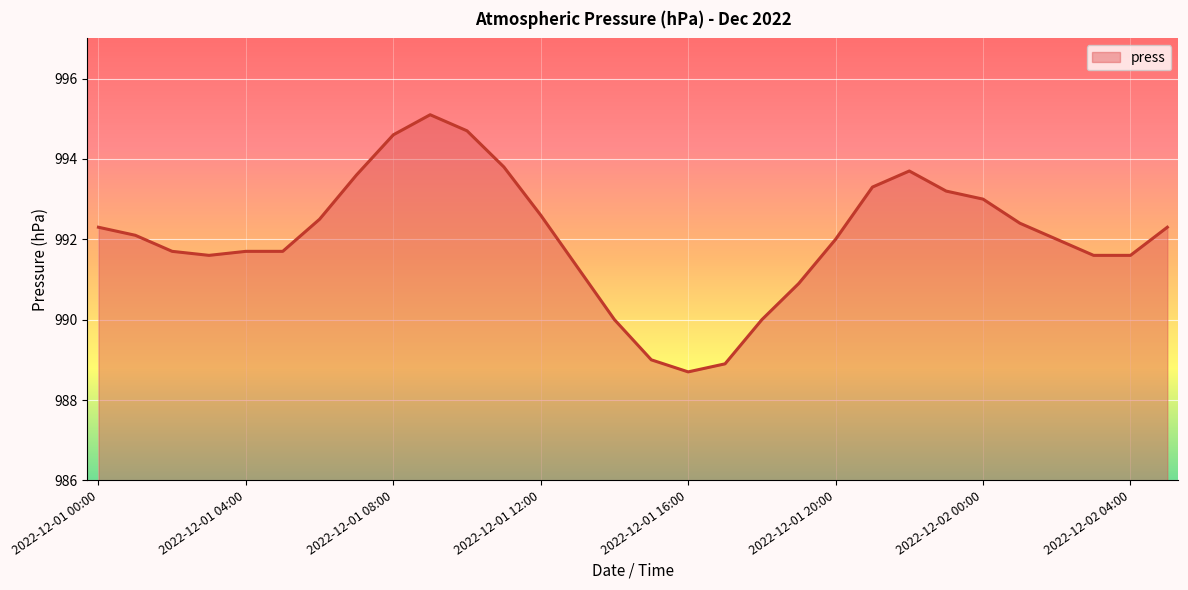

What is the smallest value displayed?

988.7